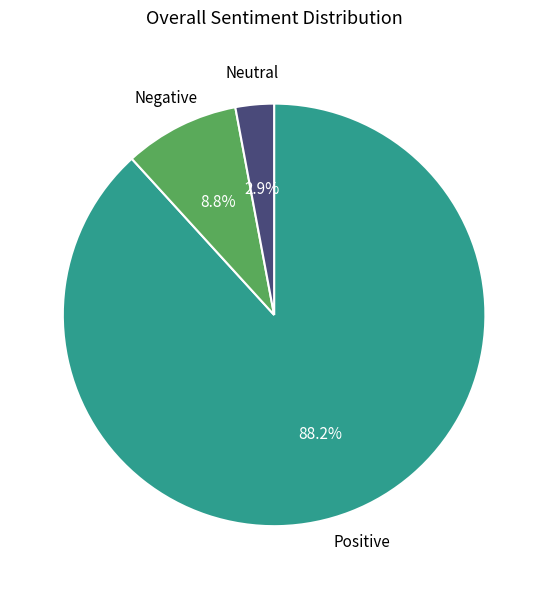

Is there any slice that represents more than half of the pie?

Yes